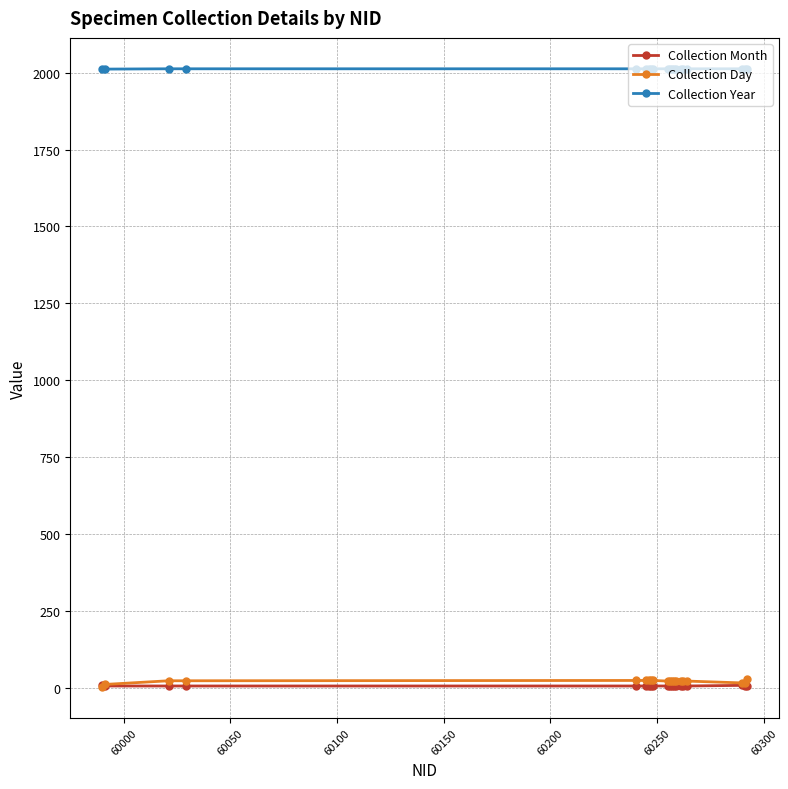

What is the value of the Collection Month point at the 14th from the left?

5